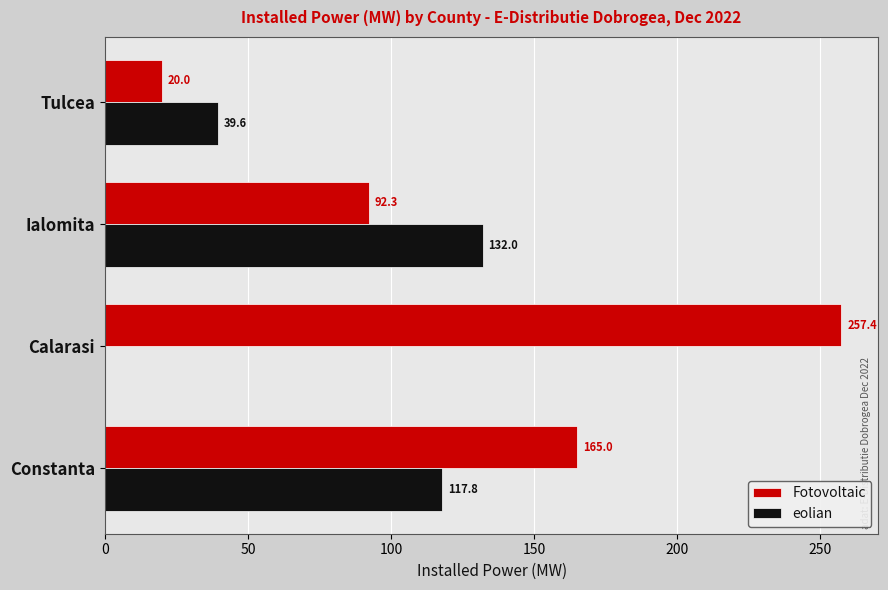

At which category is the sum across all series the highest?

Constanta